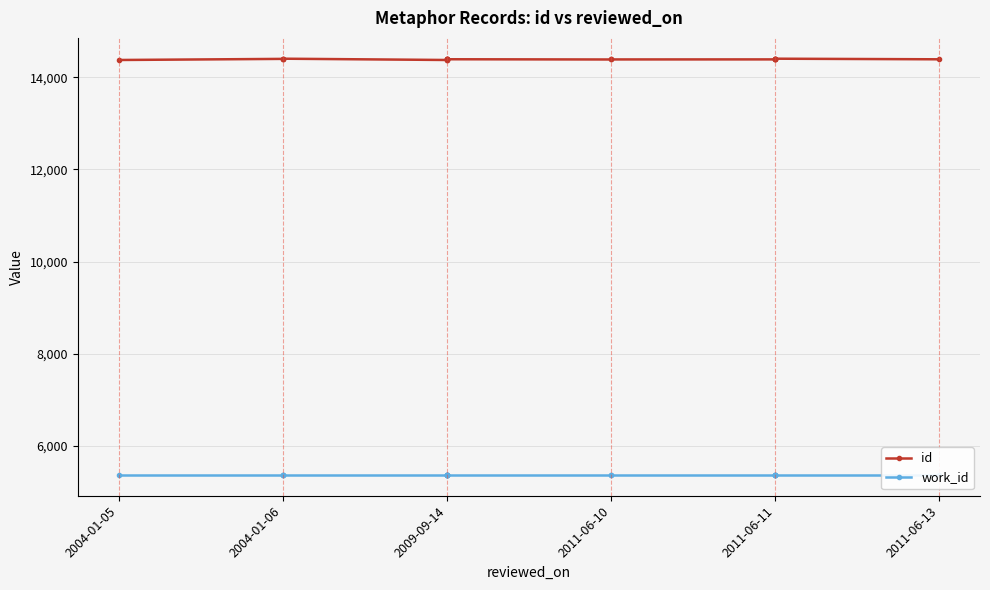

What is the difference between the maximum and minimum values in the id series?

28